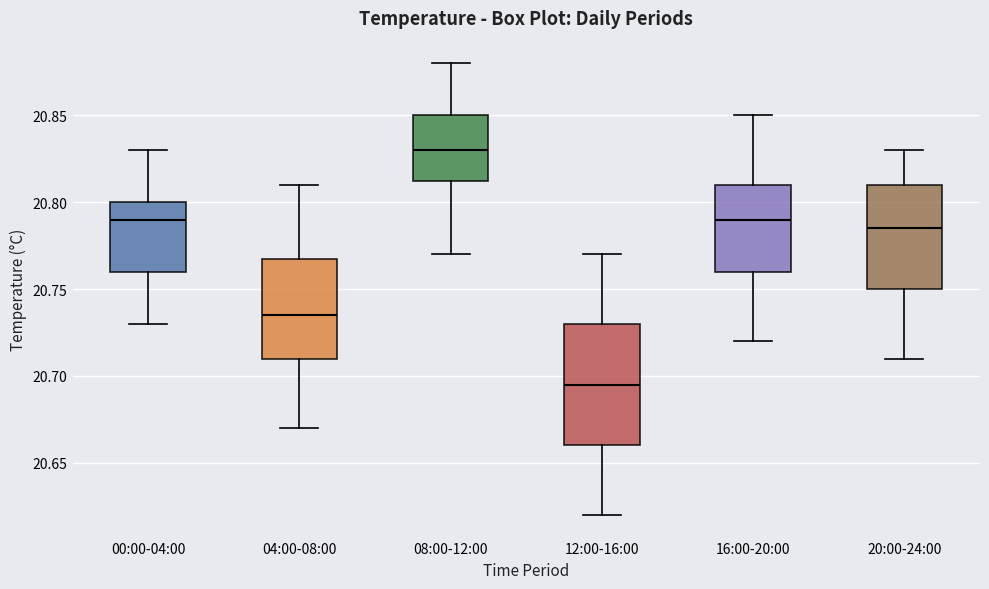

Where does the median line of the box for 00:00-04:00 sit on the y-axis? The values are not printed on the chart, so give them approximately, as read against the axis.

20.790